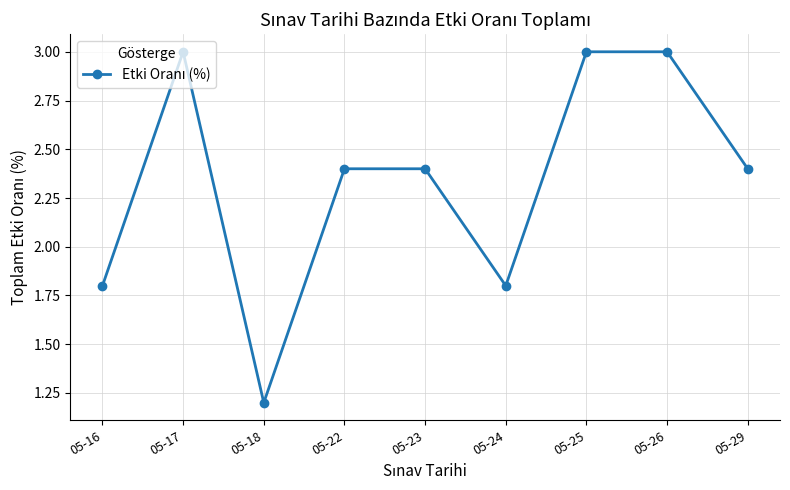

Is this an area chart (filled region under the line)?

No